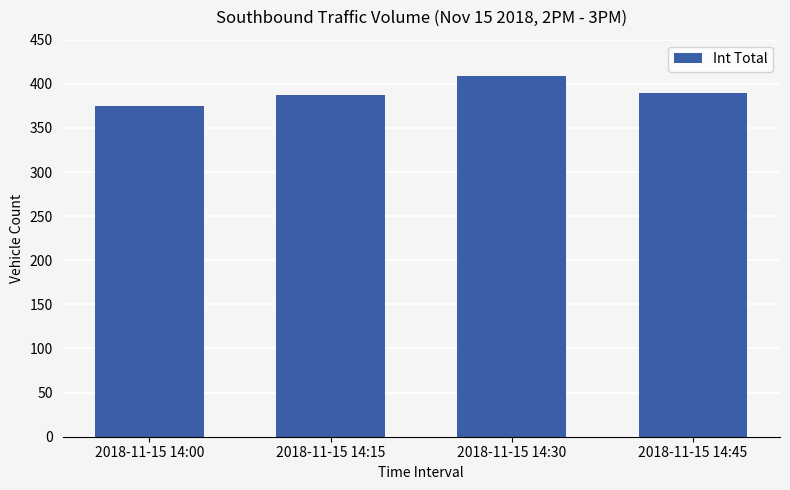

Reading left to right, transcribe all the data shown in this chart.

375	387	409	390